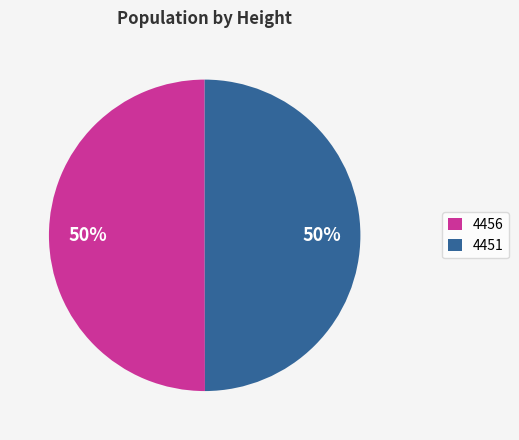

True or false: 4456 accounts for 50% of the total.

True